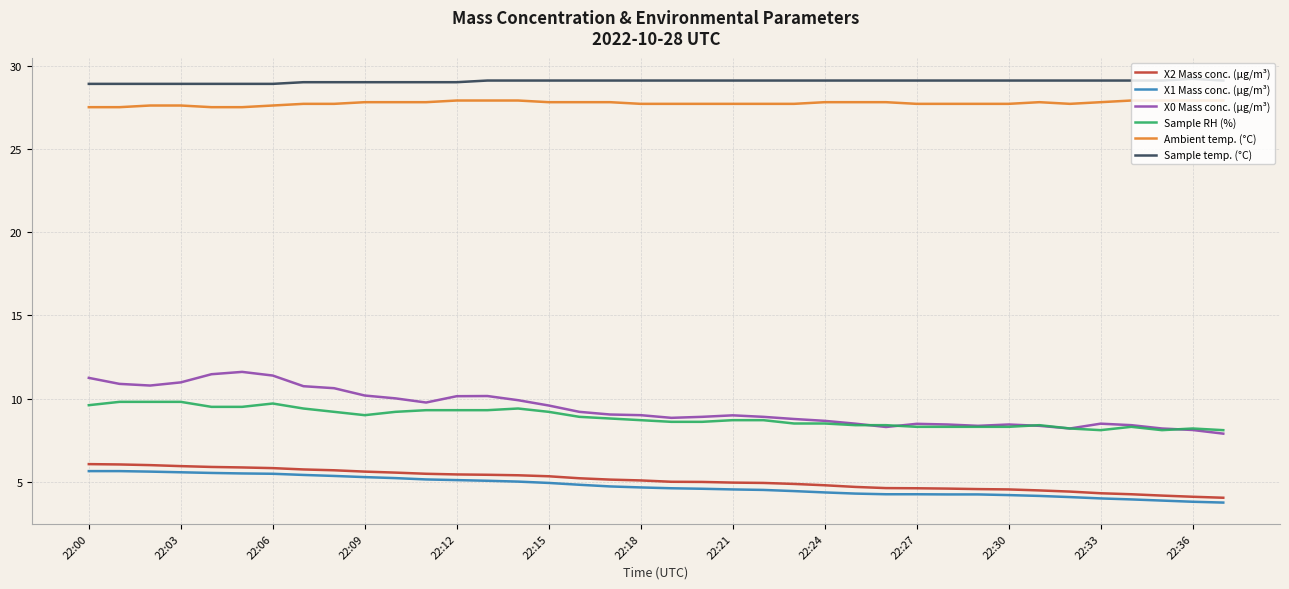

Count the number of categories in the chart.

38